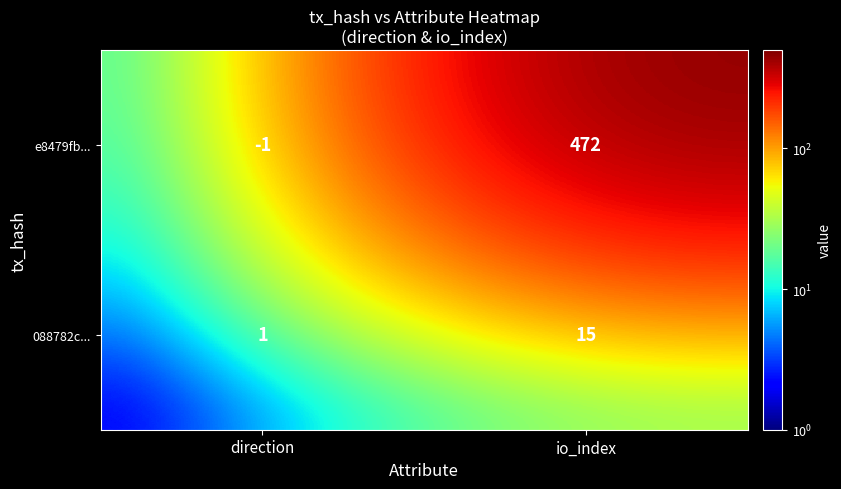

At which label is e8479fb... closest to 235?

direction